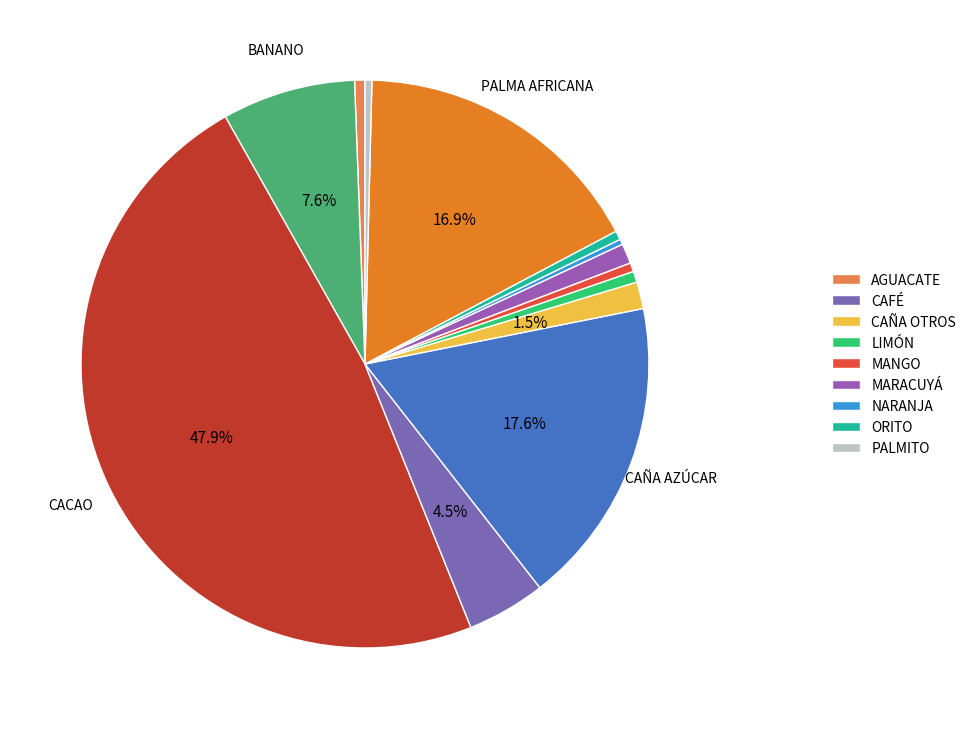

Count the number of slices in the pie.

13